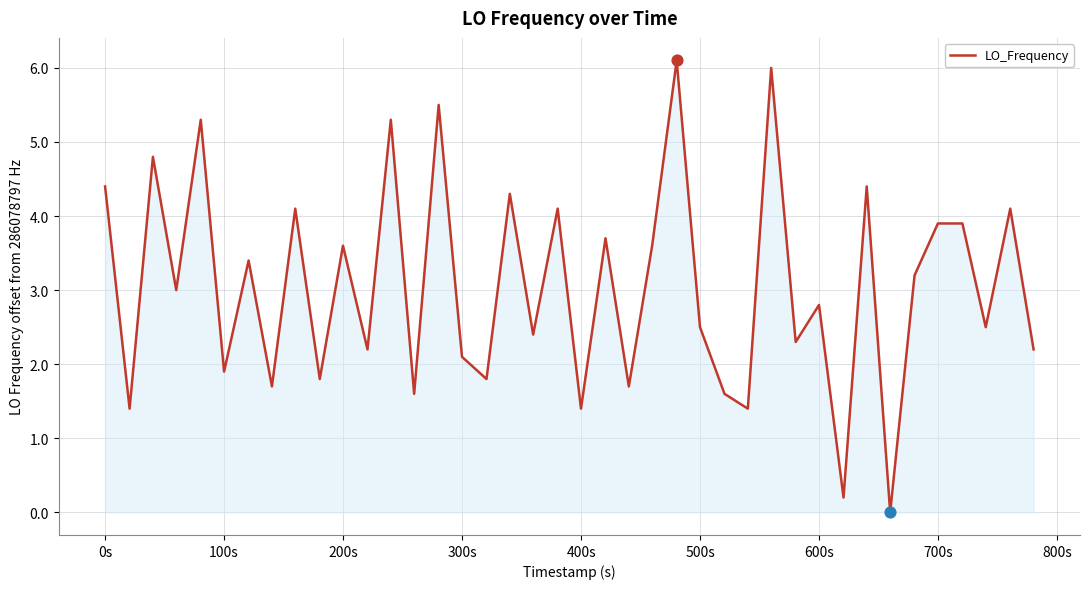

What is the maximum value shown in the chart?

6.1